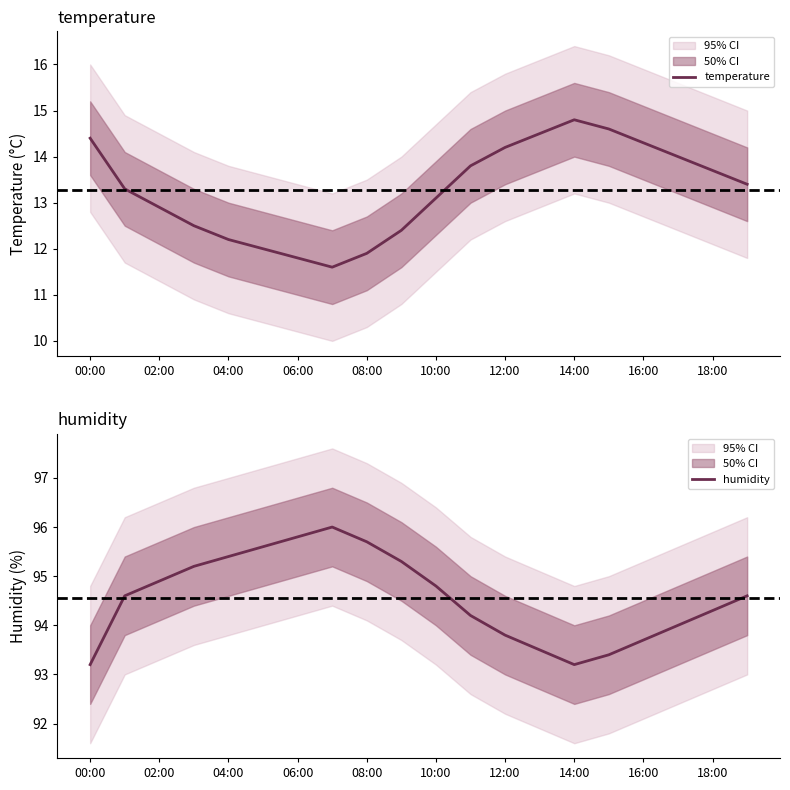

Reading right to left, extract all data points from this chart.

temperature: 13.4	13.7	14.0	14.3	14.6	14.8	14.5	14.2	13.8	13.1	12.4	11.9	11.6	11.8	12.0	12.2	12.5	12.9	13.3	14.4
humidity: 94.6	94.3	94.0	93.7	93.4	93.2	93.5	93.8	94.2	94.8	95.3	95.7	96.0	95.8	95.6	95.4	95.2	94.9	94.6	93.2